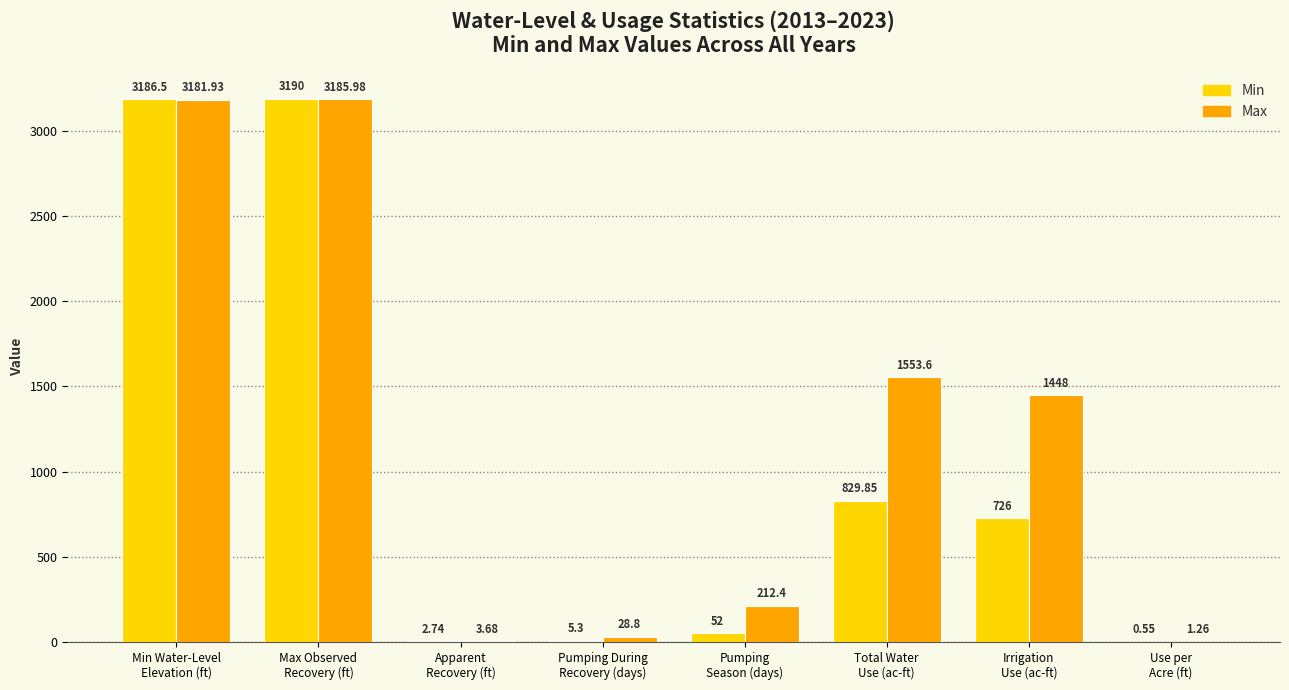

Which series has the largest total across all categories?

Max